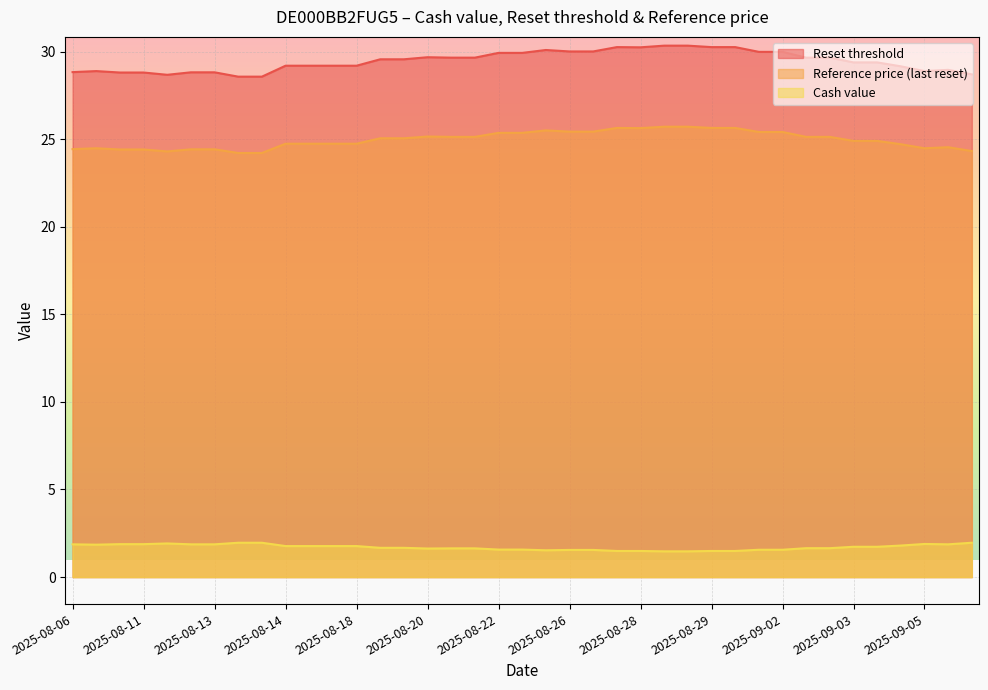

What is the minimum value for Cash value?

1.5